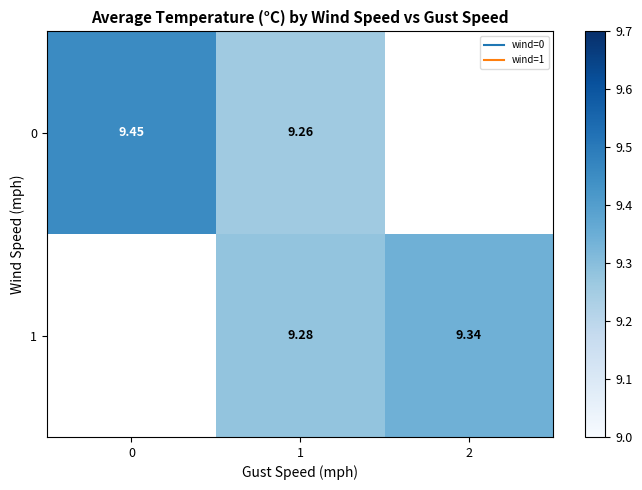

What value does the 0 series have at 1?

9.3